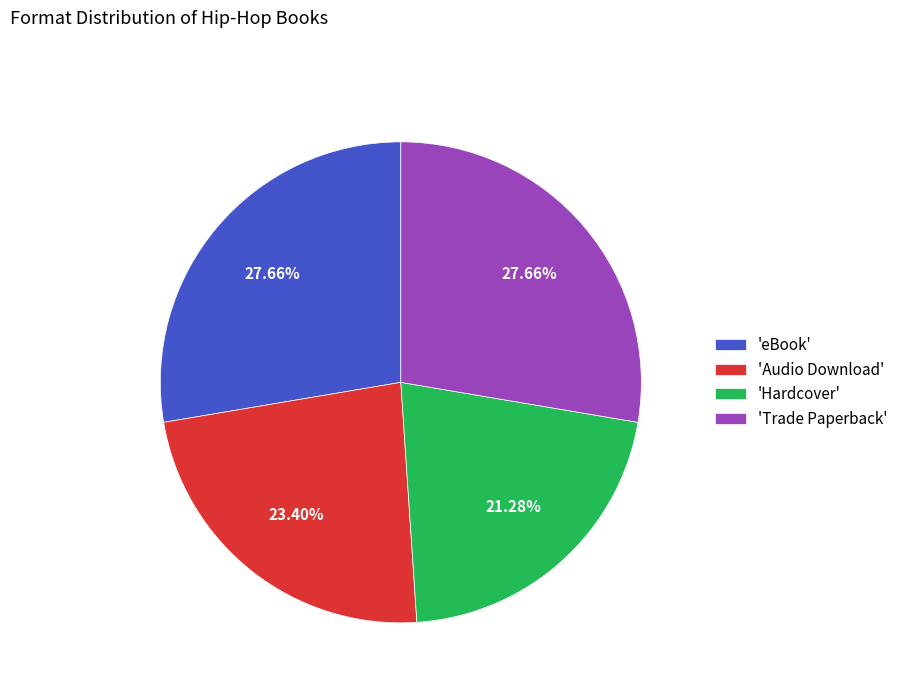

Count the number of slices in the pie.

4